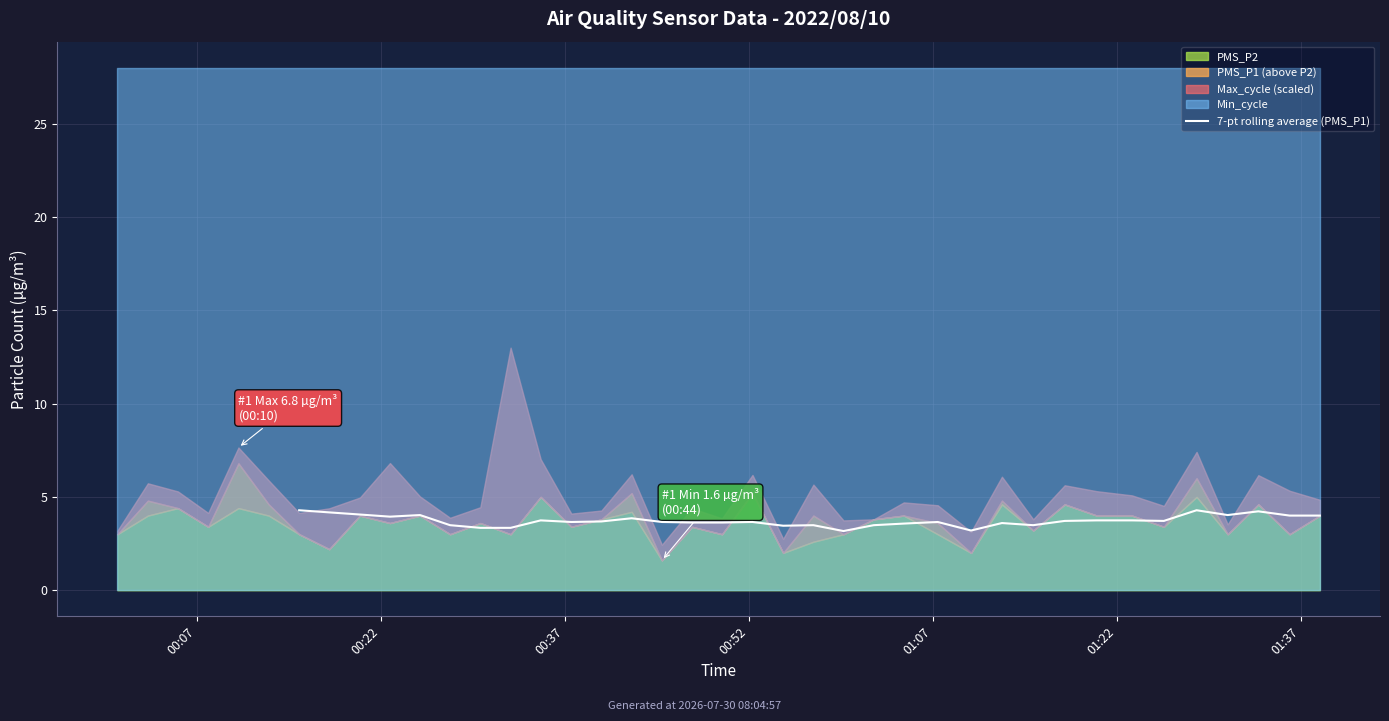

True or false: the data shows 7.0 at 31.

False